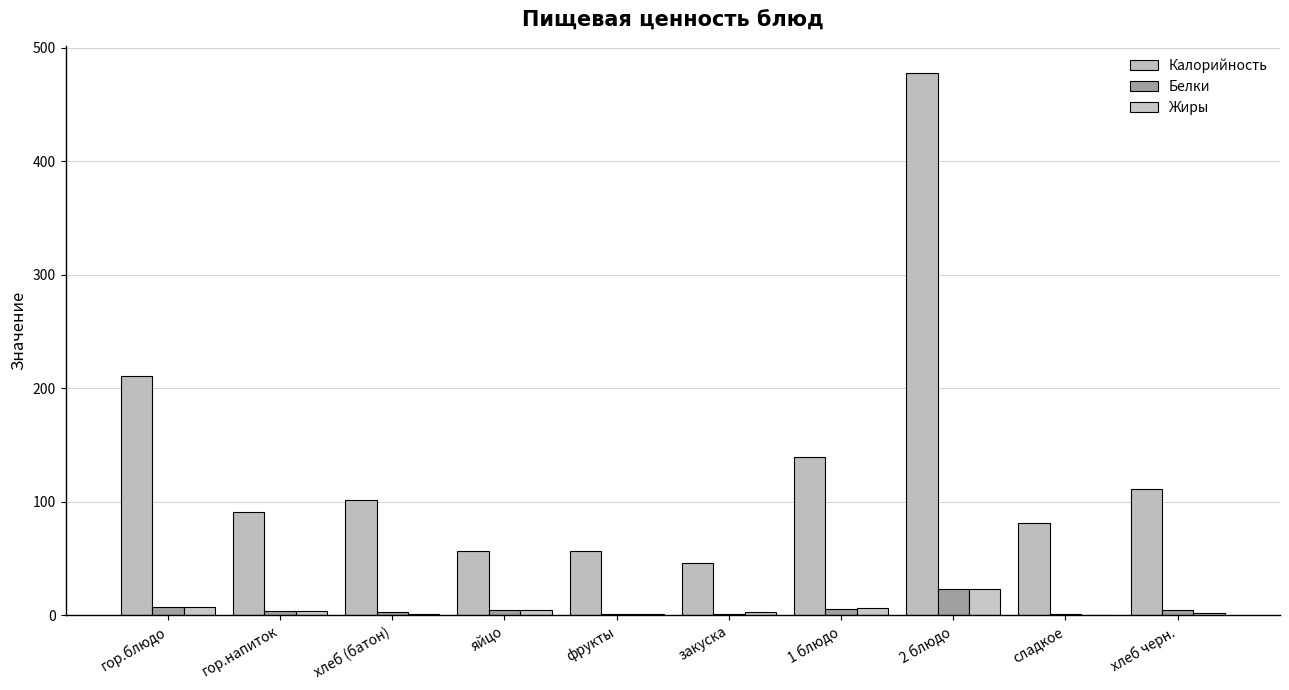

The value of Белки at 1 блюдо is 5.2. True or false?

True